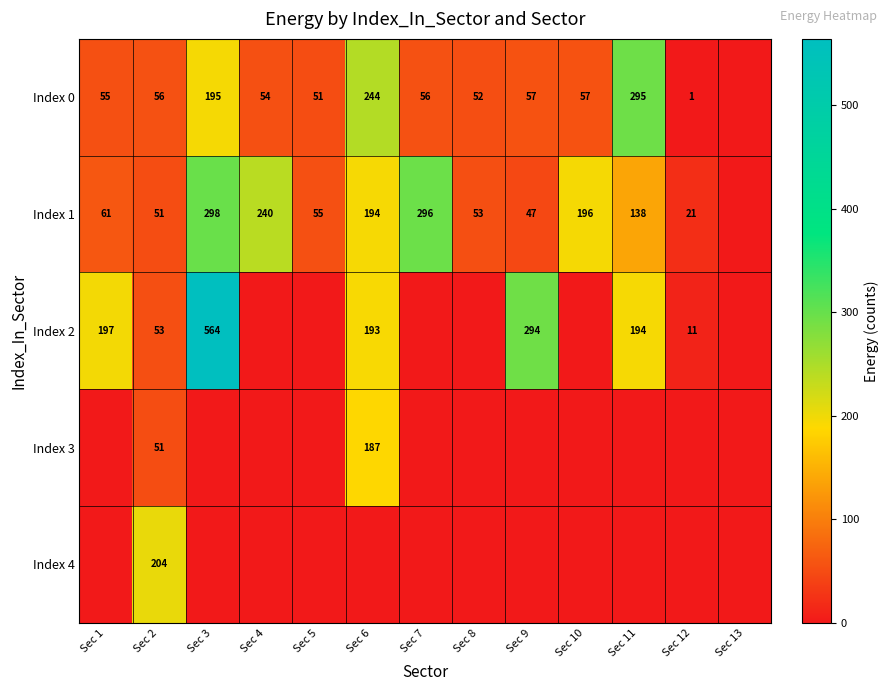

True or false: Index 1 has a value of 85 at Sec 5.

False